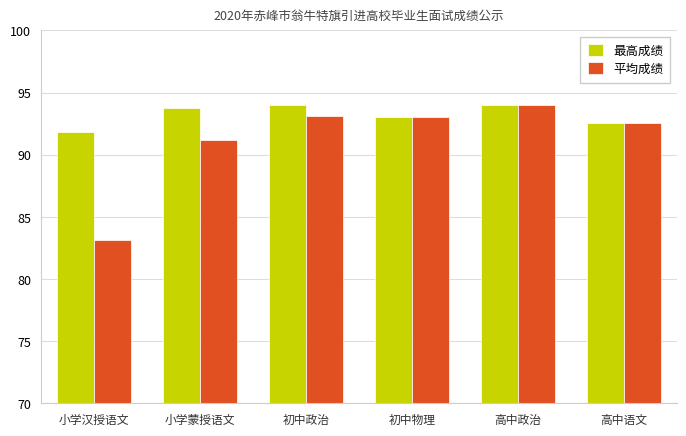

Which series has the largest range (max minus min)?

平均成绩